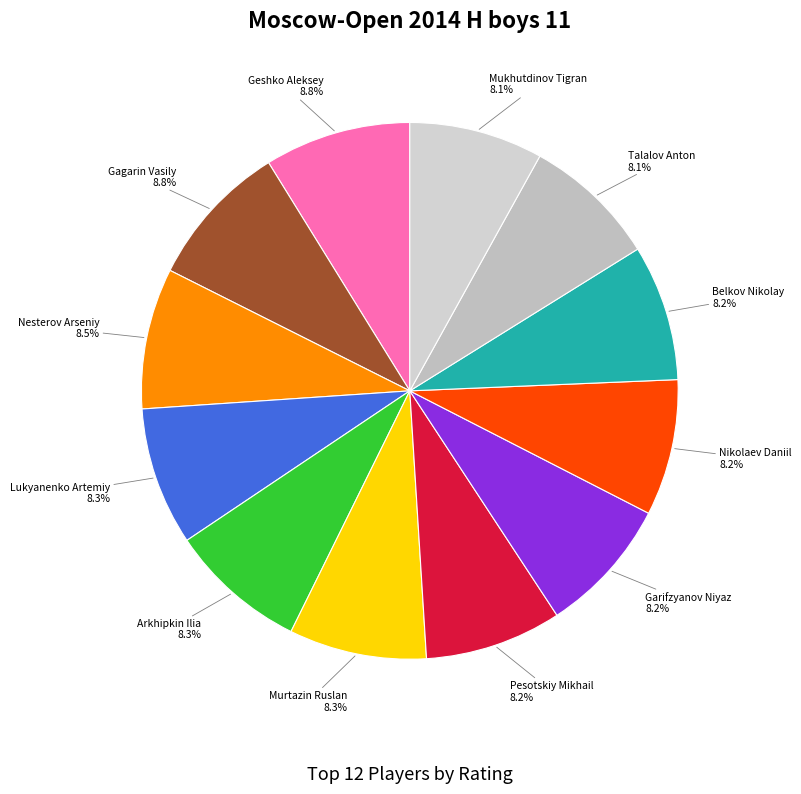

How many segments does this pie chart have?

12